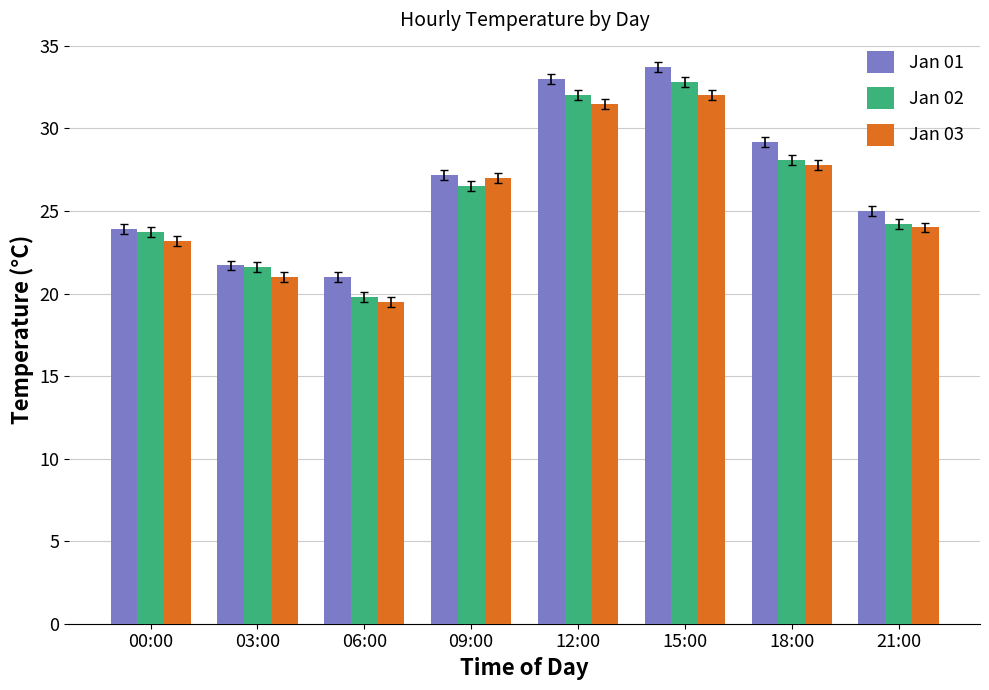

What are all the series names shown in the legend?

Jan 01, Jan 02, Jan 03